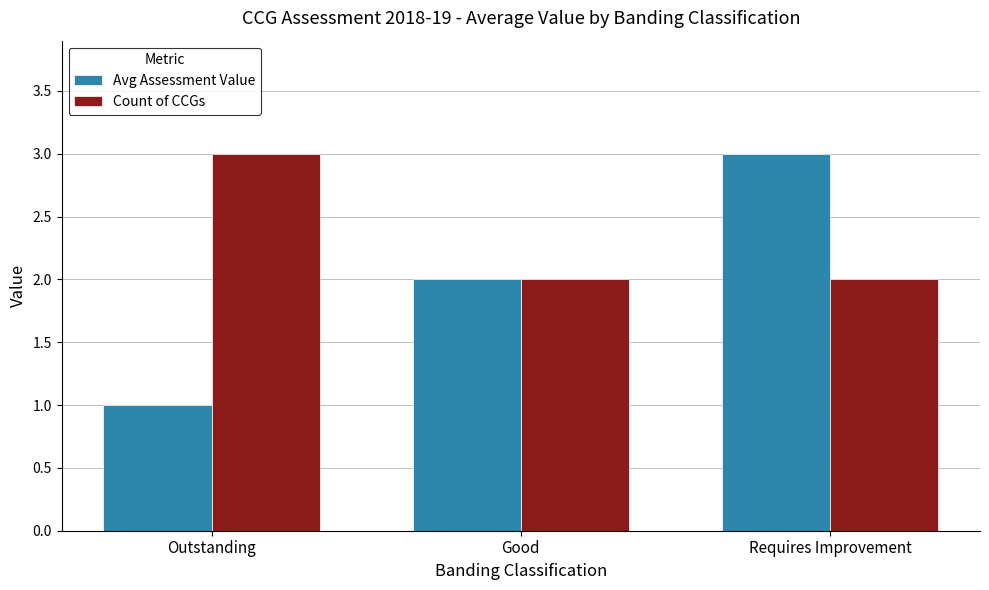

Does the chart contain any negative values?

No